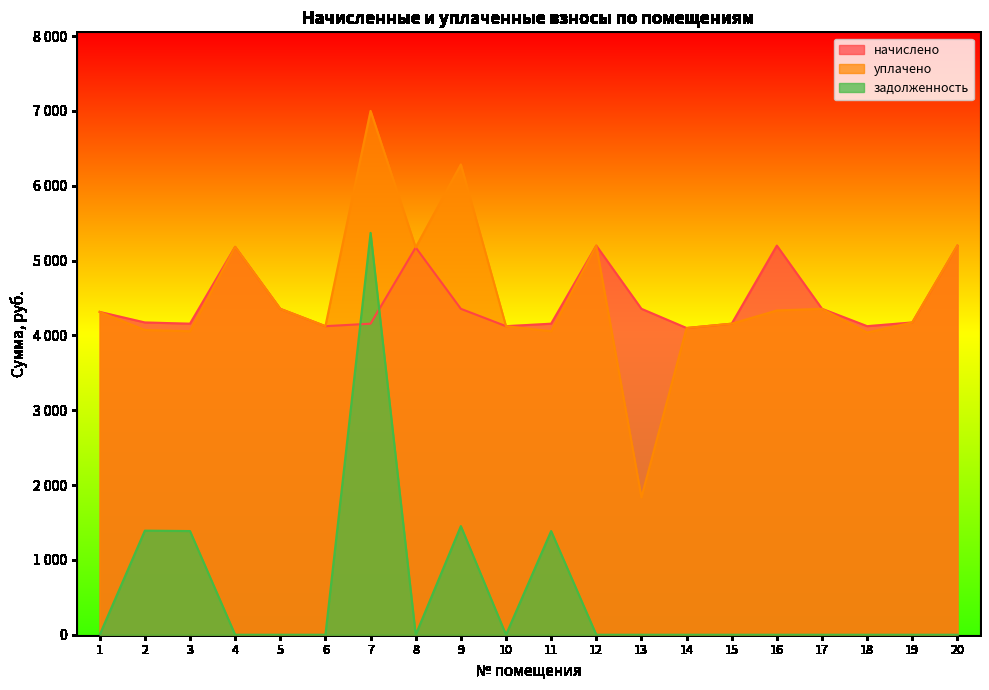

How many lines are shown in the chart?

3